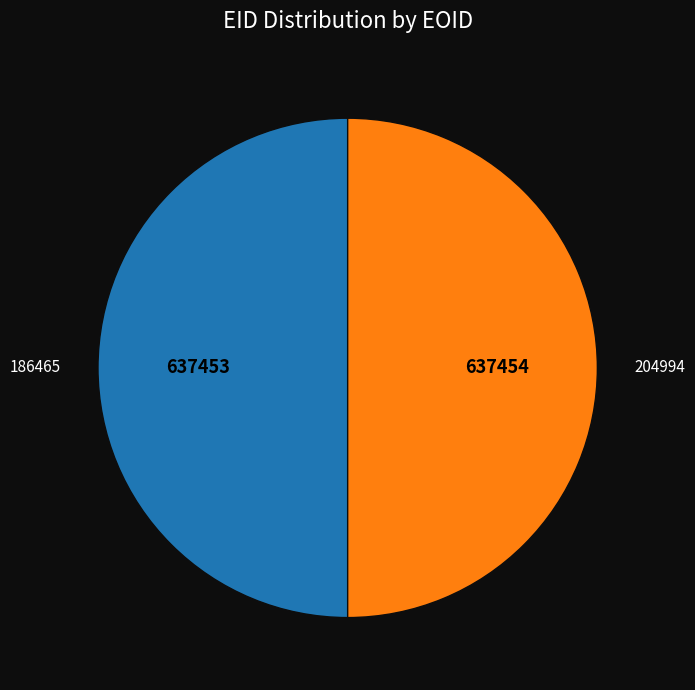

Count the number of slices in the pie.

2